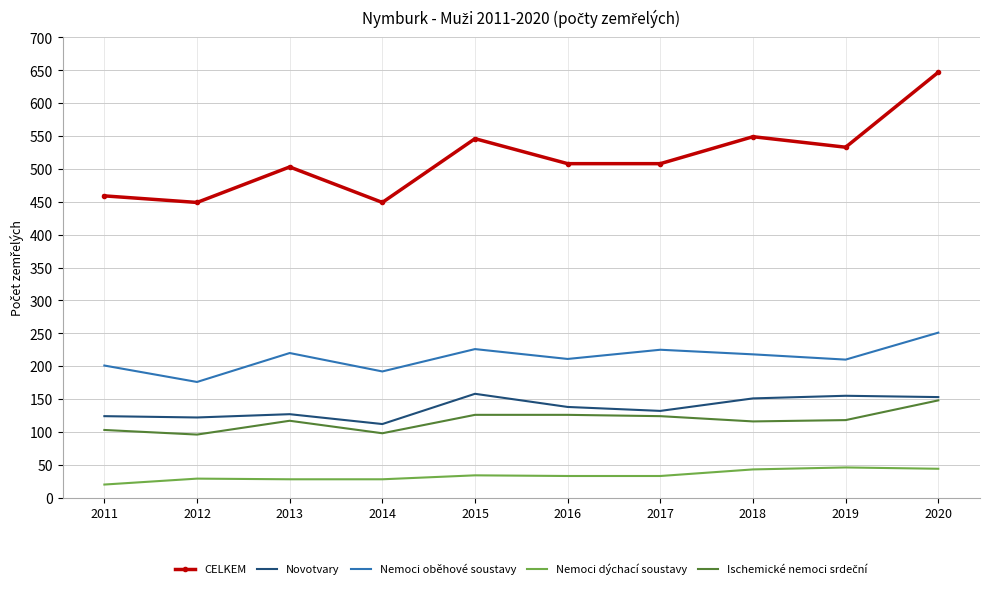

Count the number of categories in the chart.

10